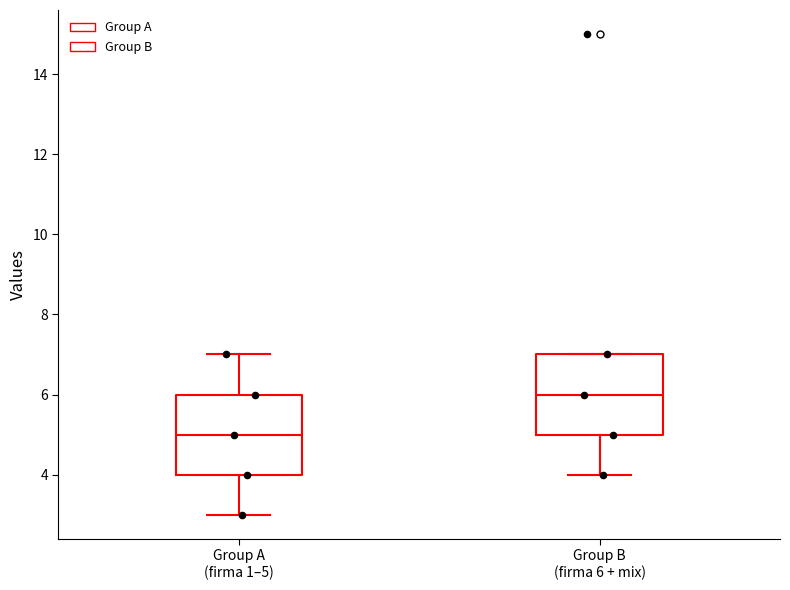

Which box has the lowest median line?

Group A (firma 1–5)